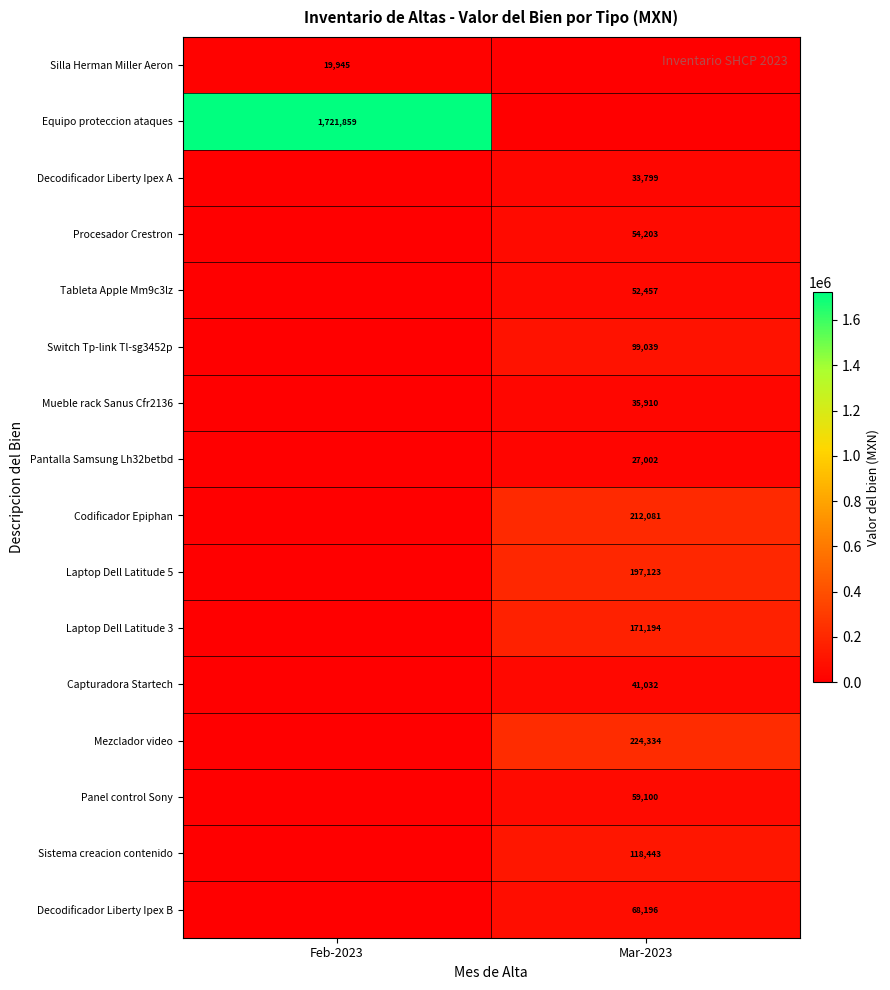

Which has a higher value, Feb-2023 or Mar-2023?

Feb-2023